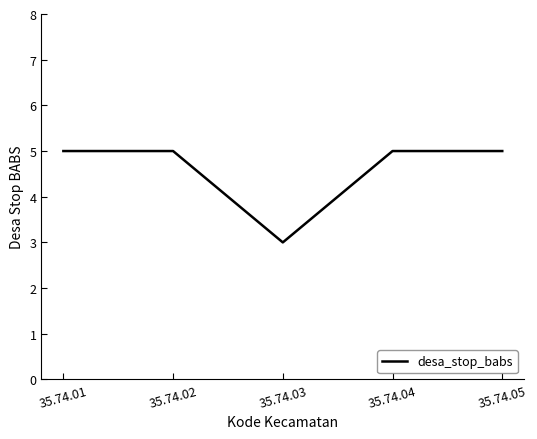

What is the sum of all values?

23